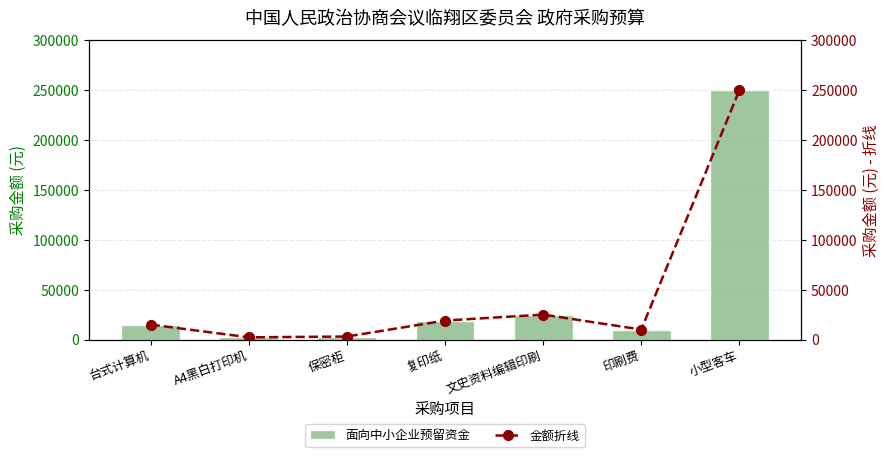

What is the maximum value for 金额折线?

250000